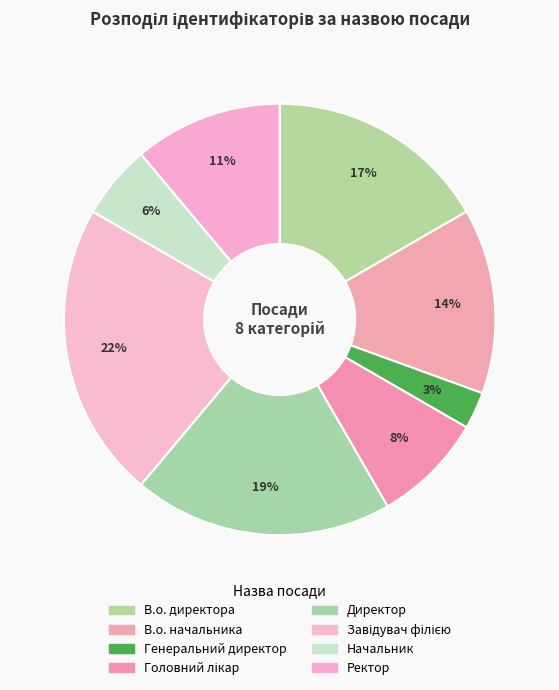

How many segments does this pie chart have?

8